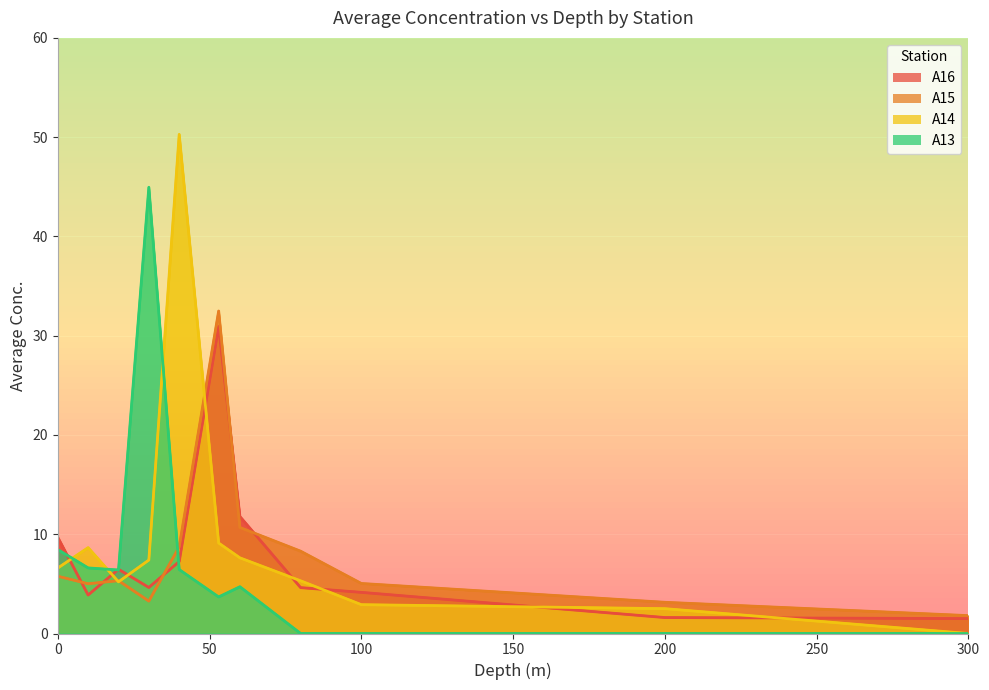

Reading left to right, transcribe all the data shown in this chart.

A16: 0=9.7	10=3.9	20=6.5	30=4.6	40=7.2	53=30.9	60=11.8	80=4.6	100=4.1	200=1.6	300=1.5
A15: 0=5.8	10=5.0	20=5.3	30=3.3	40=8.7	53=32.5	60=10.7	80=8.3	100=5.0	200=3.1	300=1.8
A14: 0=6.6	10=8.7	20=5.2	30=7.4	40=50.3	53=9.1	60=7.6	80=5.3	100=2.9	200=2.5	300=0.0
A13: 0=8.5	10=6.6	20=6.4	30=45.0	40=6.4	53=3.7	60=4.7	80=0.0	100=0.0	200=0.0	300=0.0